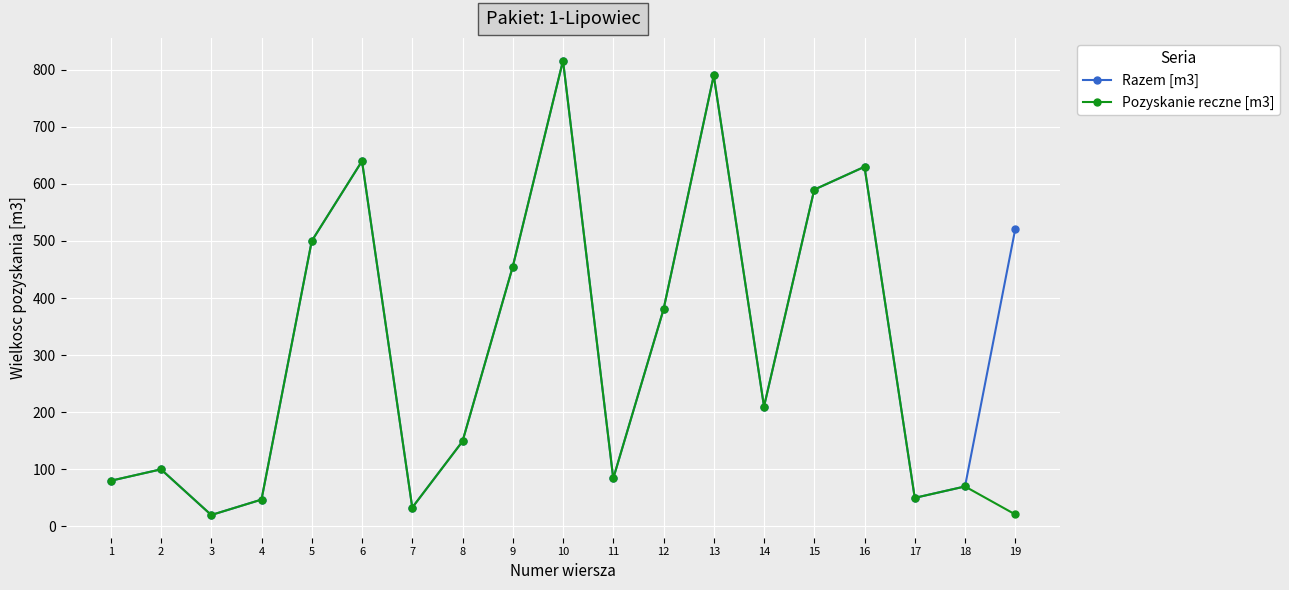

What is the difference between the second highest and second lowest values in the Razem [m3] series?

757